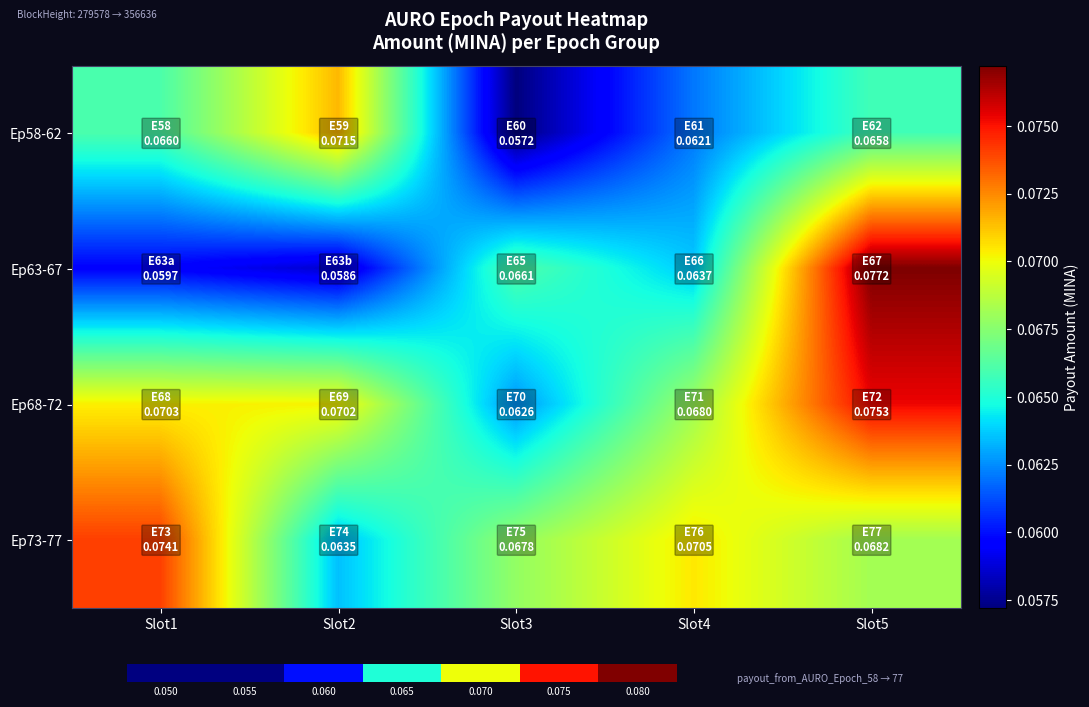

The Ep73-77 series shows 0.0 at Slot5. True or false?

False